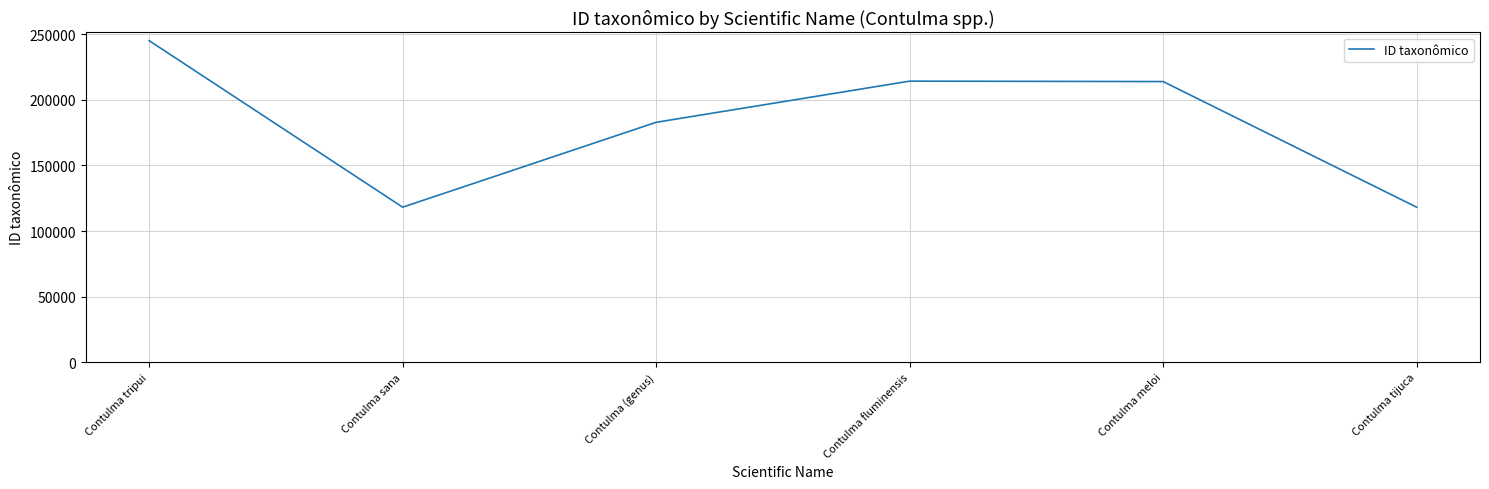

What is the difference between the maximum and second lowest values?

126921